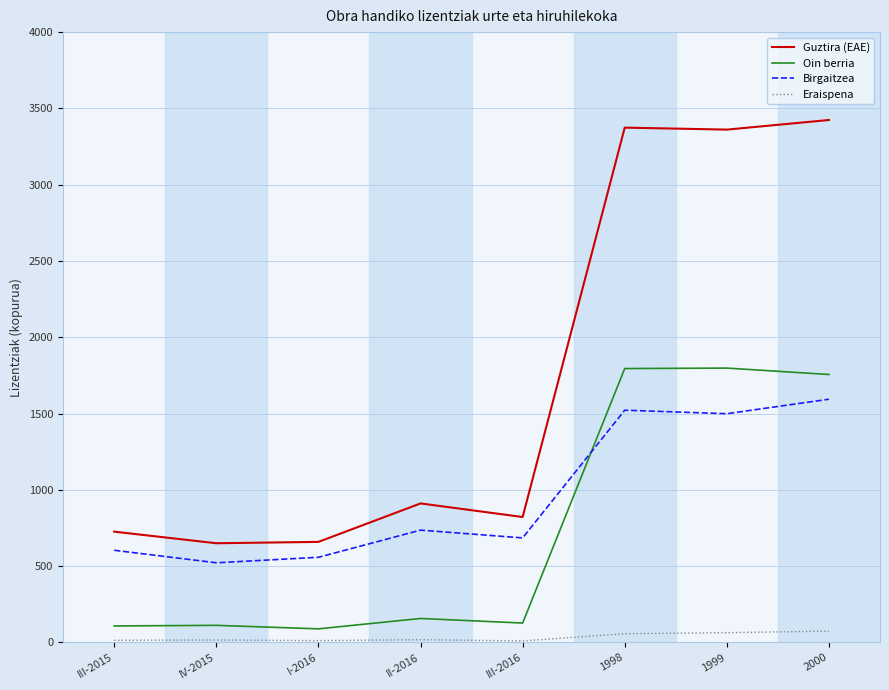

What is the sum of the Birgaitzea values at 1998 and 1999?

3021